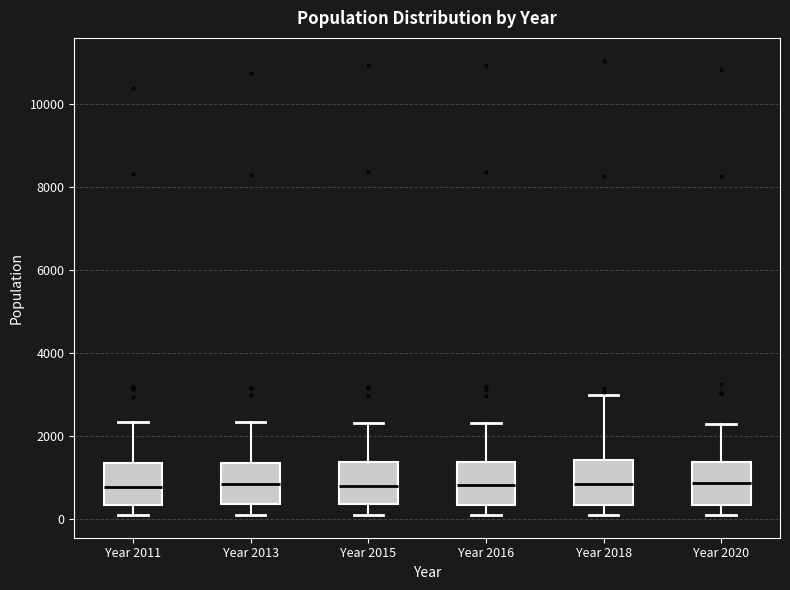

Reading left to right, read every box against the y-axis: the position of its median line, the range the box covers, and the ends of its whiskers. The values are not printed on the chart, so give them approximately, as read against the axis.

Year 2011: median 800, box 400 to 1400, whiskers 200 to 2400
Year 2013: median 800, box 400 to 1400, whiskers 200 to 2400
Year 2015: median 800, box 400 to 1400, whiskers 200 to 2400
Year 2016: median 800, box 400 to 1400, whiskers 200 to 2400
Year 2018: median 800, box 400 to 1400, whiskers 200 to 3000
Year 2020: median 800, box 400 to 1400, whiskers 200 to 2200